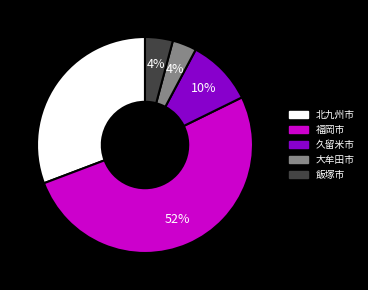

Which slice is the largest?

福岡市